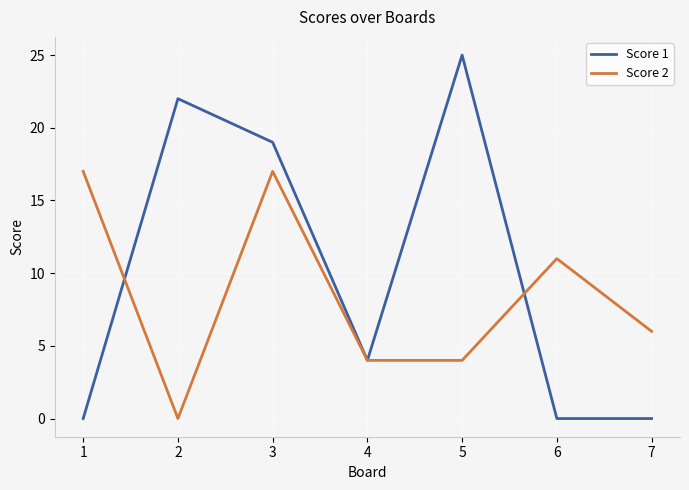

The value of Score 1 at 3 is 19. True or false?

True